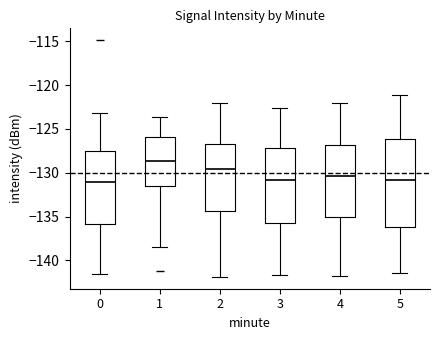

Where does the upper whisker of the box at x = 4 end on the y-axis? The values are not printed on the chart, so give them approximately, as read against the axis.

-122.0